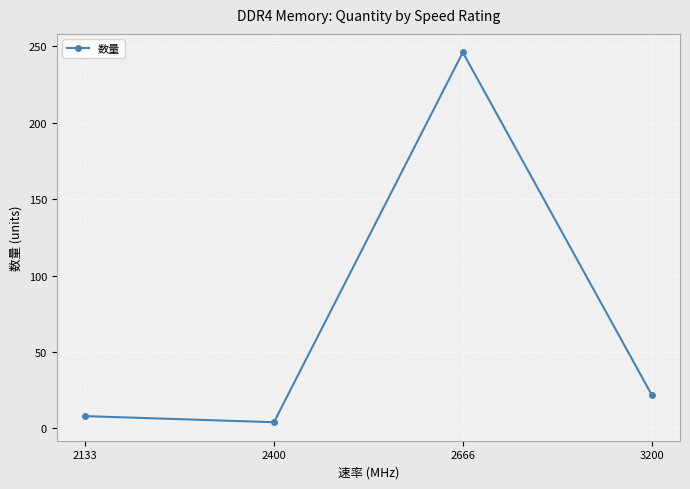

How many lines are shown in the chart?

1